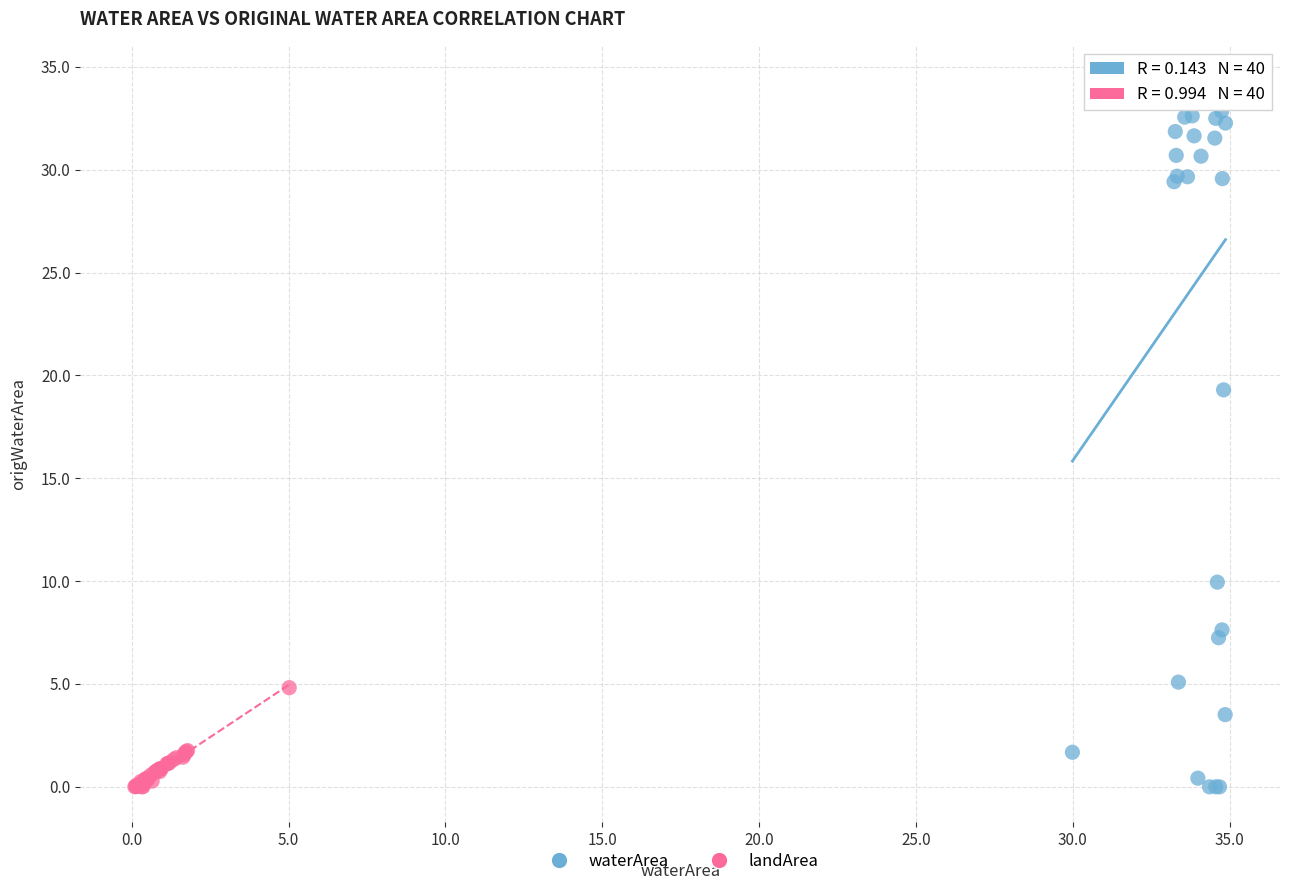

Which series contains the highest Y value?

waterArea